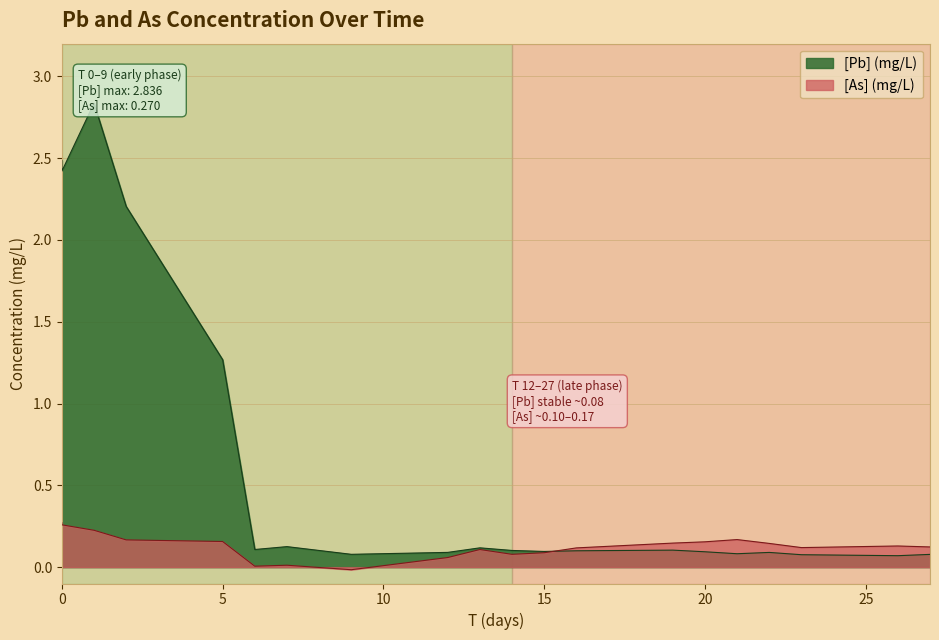

How many lines are shown in the chart?

2